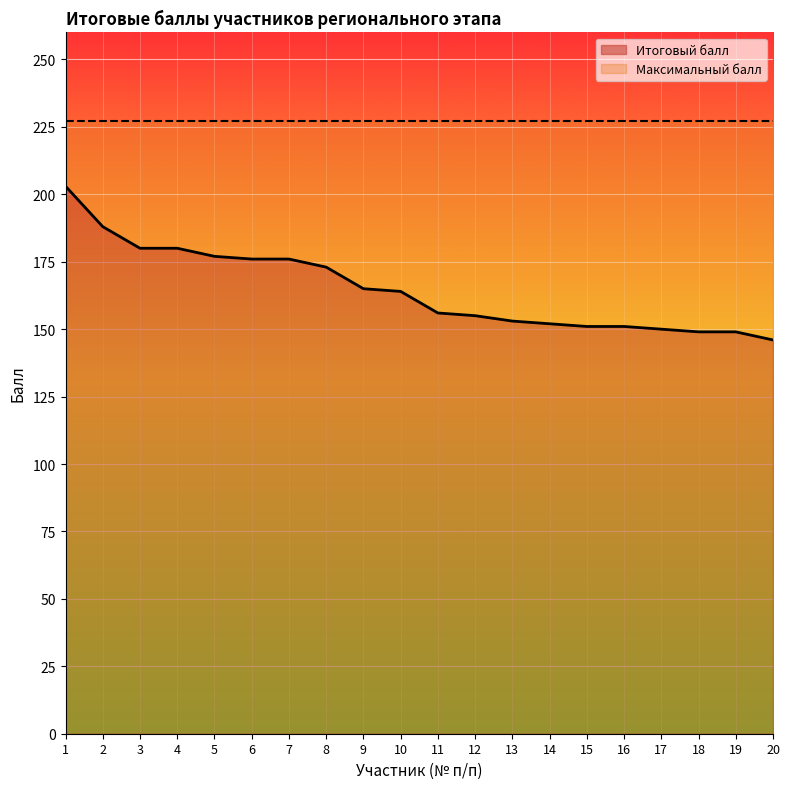

Reading left to right, list all the values displayed in this chart.

203	188	180	180	177	176	176	173	165	164	156	155	153	152	151	151	150	149	149	146